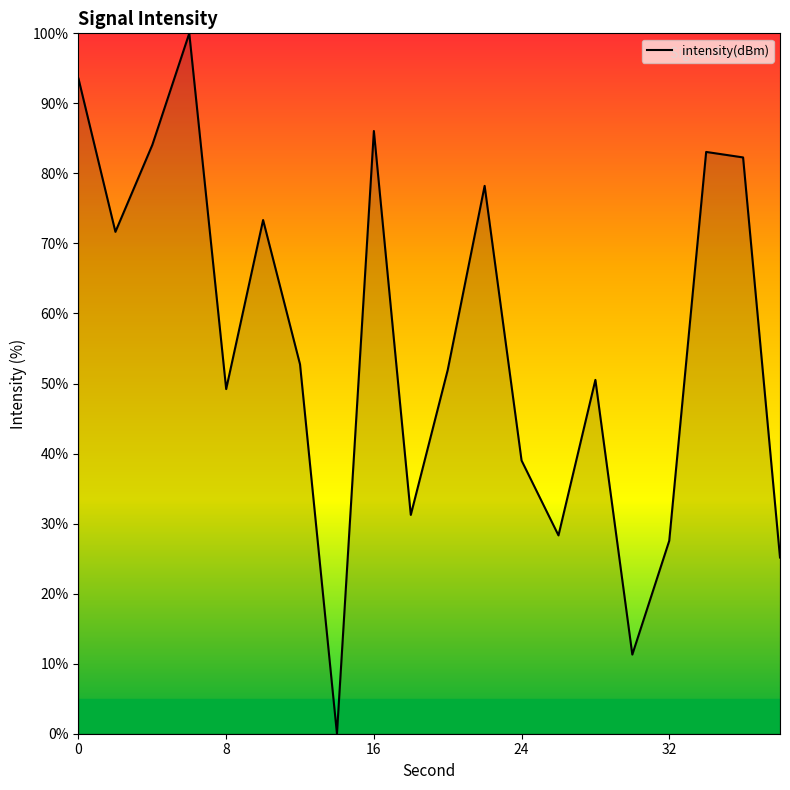

What is the sum of all values?

1119.2